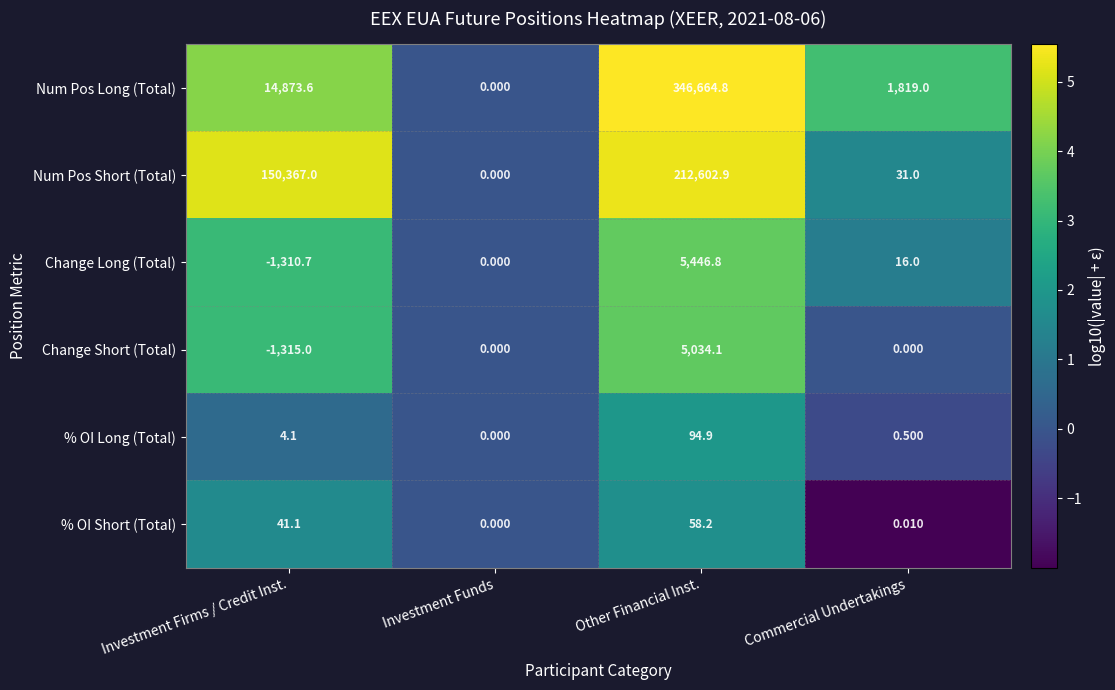

Which series has the largest total across all categories?

Num Pos Long (Total)